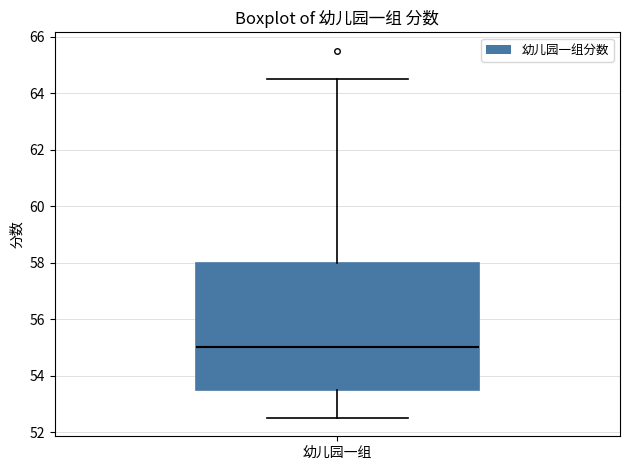

Transcribe this box plot: give where the median line is, the range the box spans, and where the two whiskers end, as read against the y-axis. The values are not printed on the chart, so give them approximately, as read against the axis.

median 55.0, box 53.6 to 58.0, whiskers 52.6 to 64.6